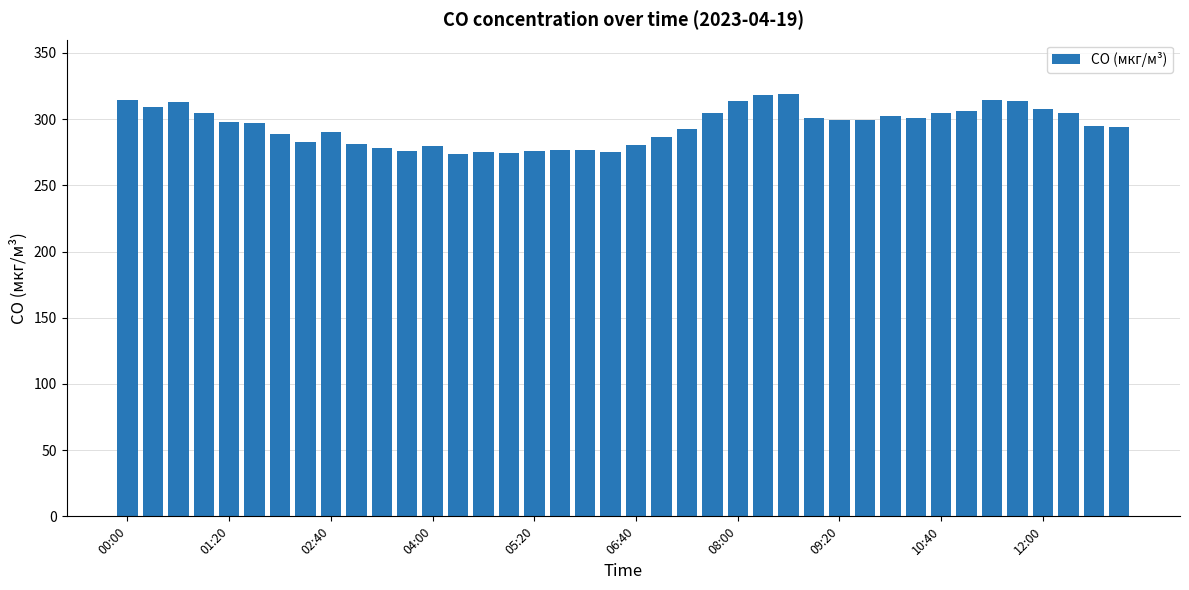

What is the value of the 14th bar from the left?

273.8